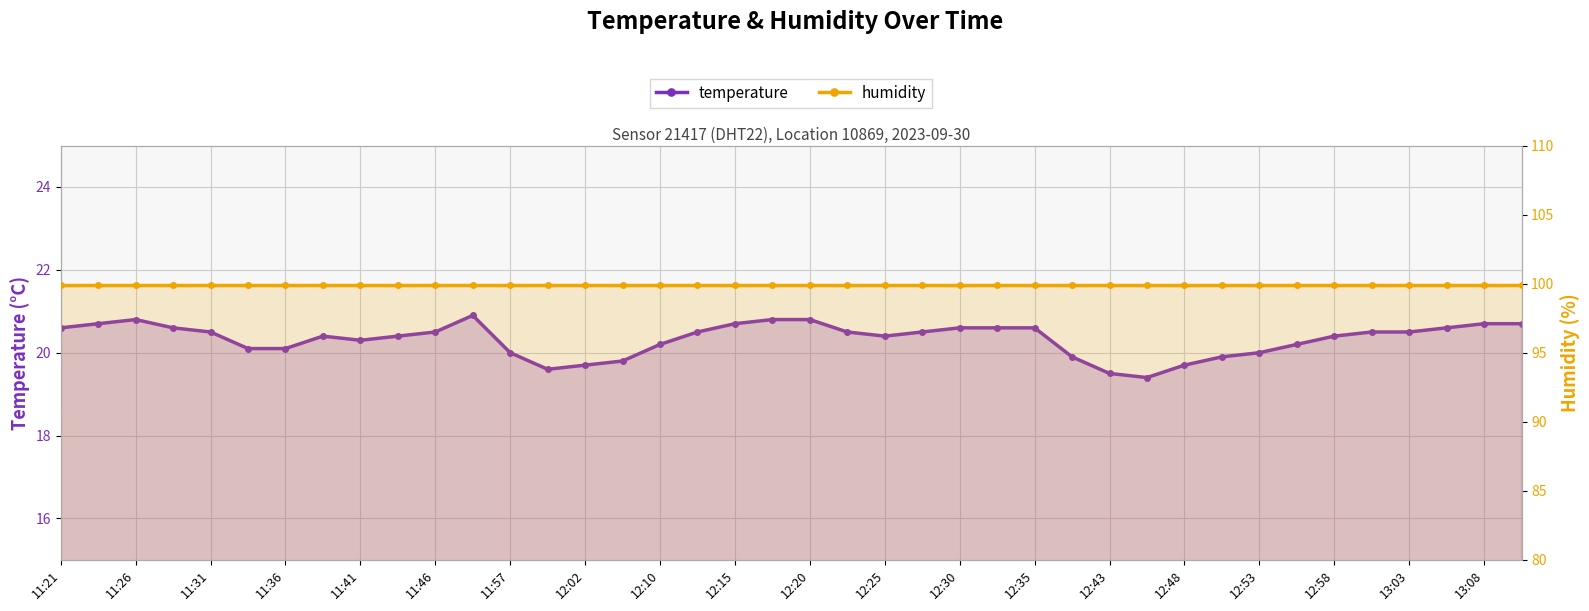

True or false: humidity has more than 1 interior local peaks.

False